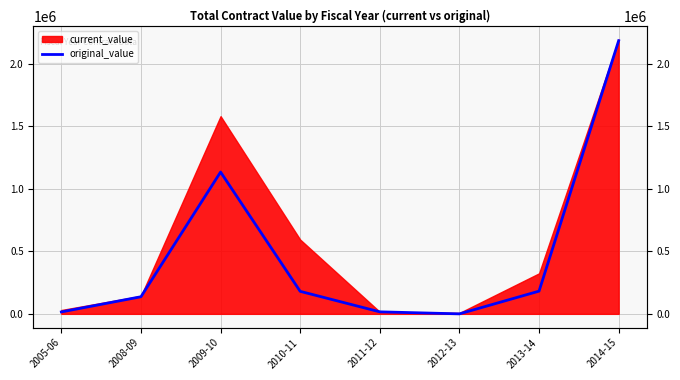

True or false: the data shows 2182458.4 at 2014-15.

True